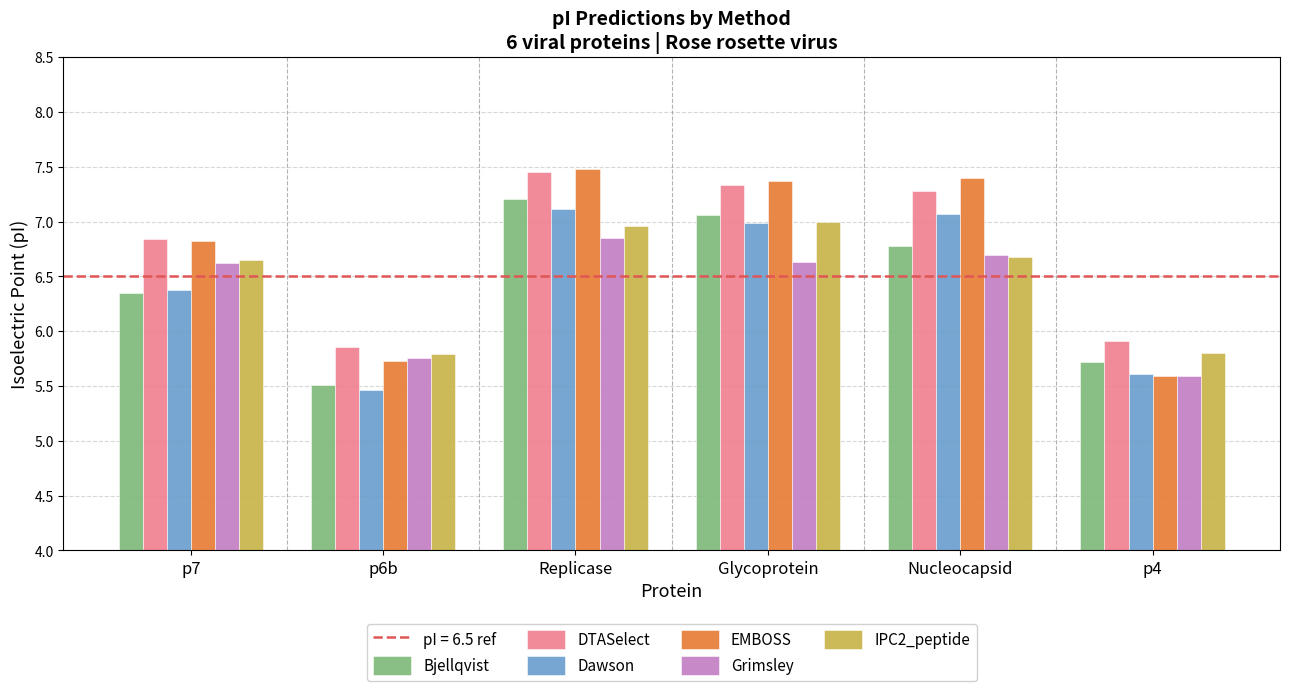

At which category is the sum across all series the highest?

Replicase